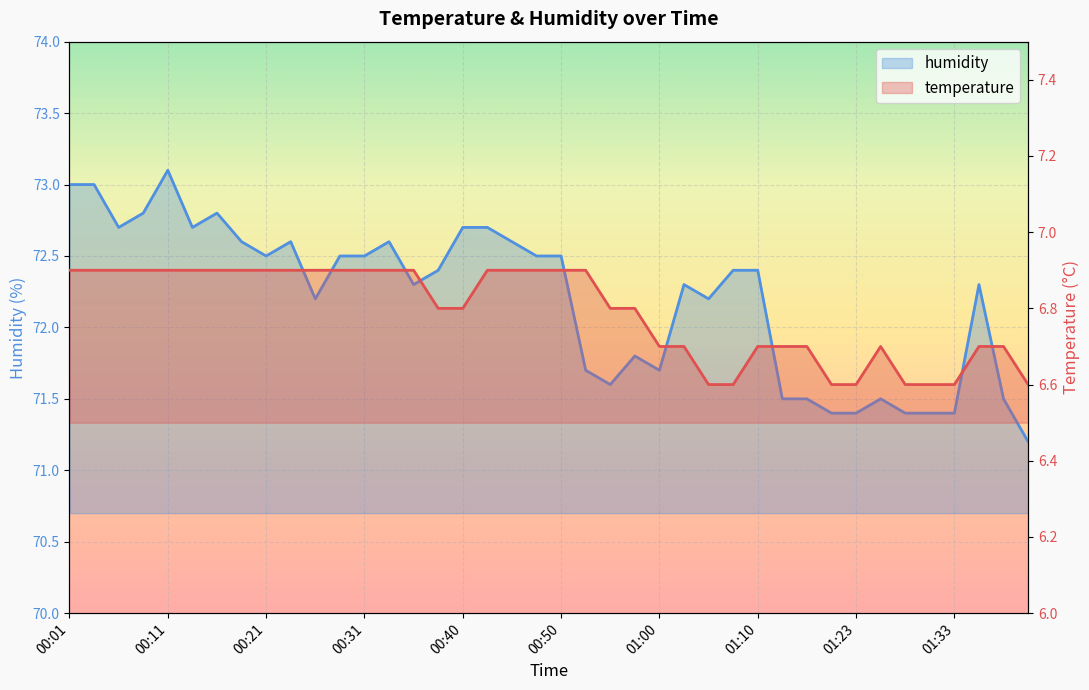

List the series in order of their overall mean, highest first.

humidity, temperature